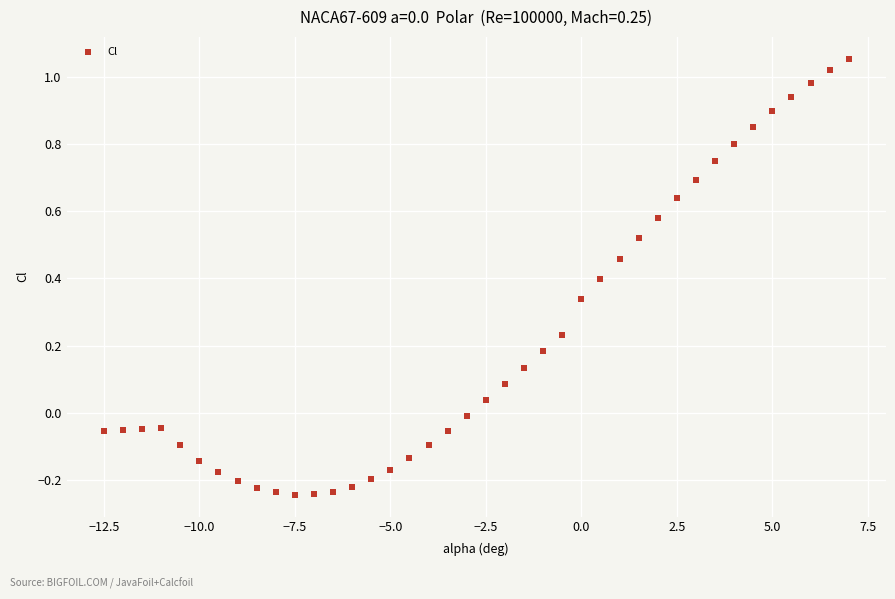

What is the range of Y values (max minus min)?

1.3